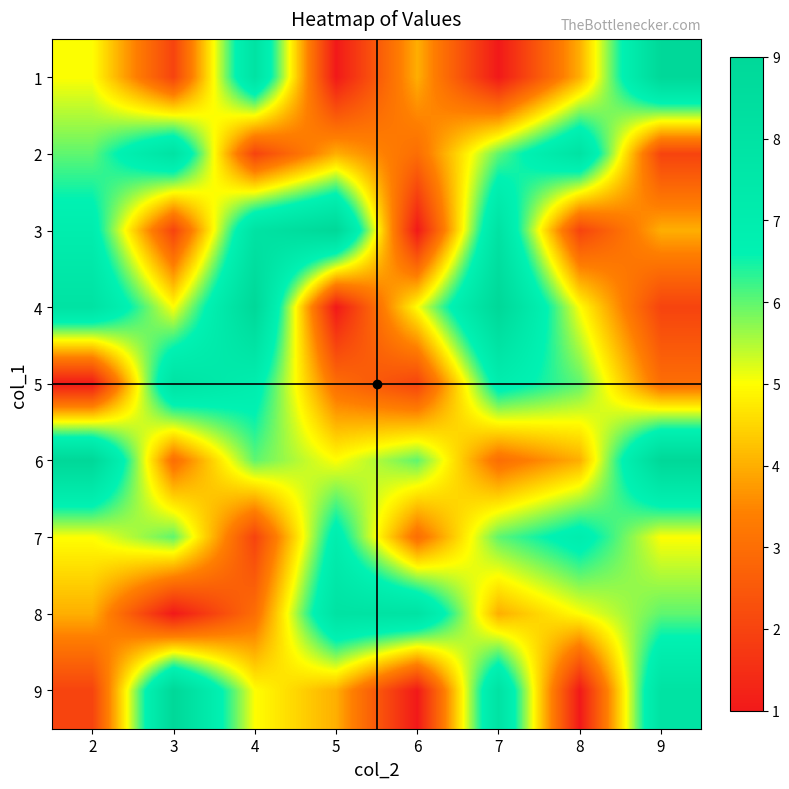

What is the smallest value displayed?

1